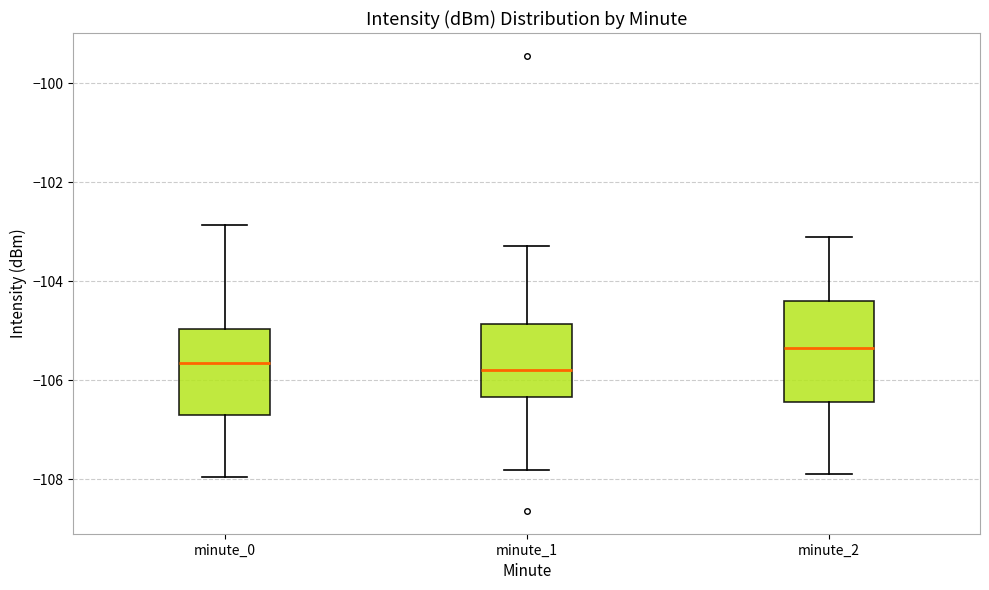

Reading left to right, transcribe this box plot: for each box, give where its median line is, the range the box spans, and where its two whiskers end, as read against the y-axis. The values are not printed on the chart, so give them approximately, as read against the axis.

minute_0: median -105.6, box -106.8 to -105.0, whiskers -108.0 to -102.8
minute_1: median -105.8, box -106.4 to -104.8, whiskers -107.8 to -103.2
minute_2: median -105.4, box -106.4 to -104.4, whiskers -107.8 to -103.0